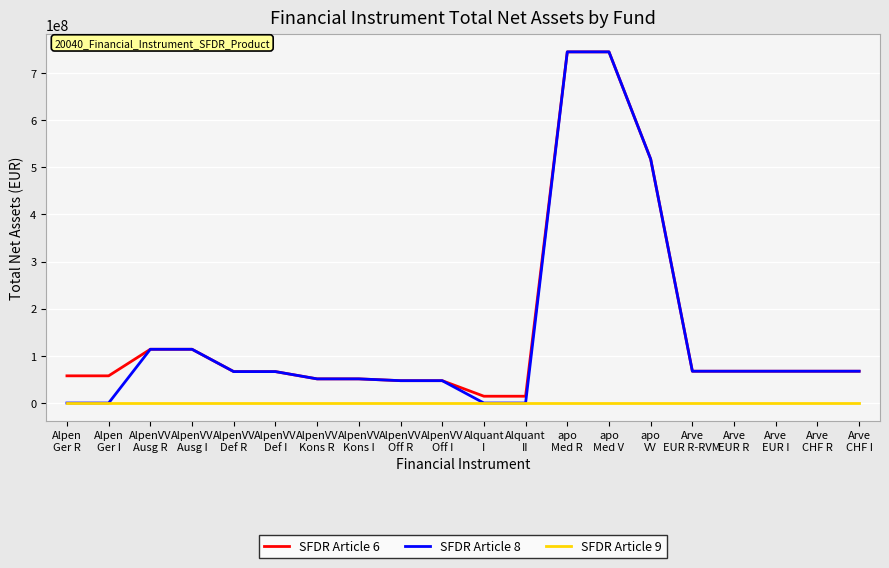

What is the highest value of the SFDR Article 6 series?

744422160.6